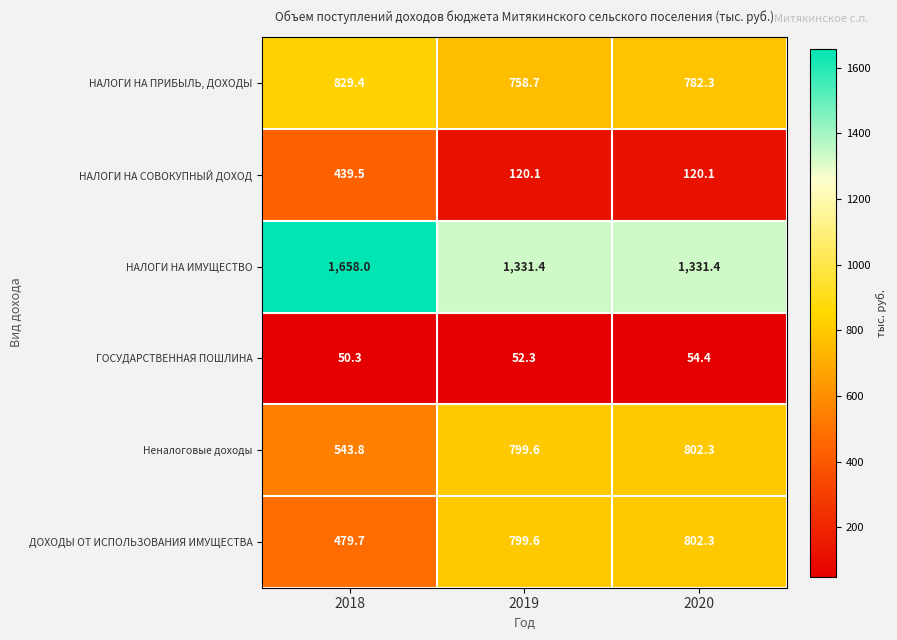

What is the average value of the НАЛОГИ НА ИМУЩЕСТВО series?

1440.3